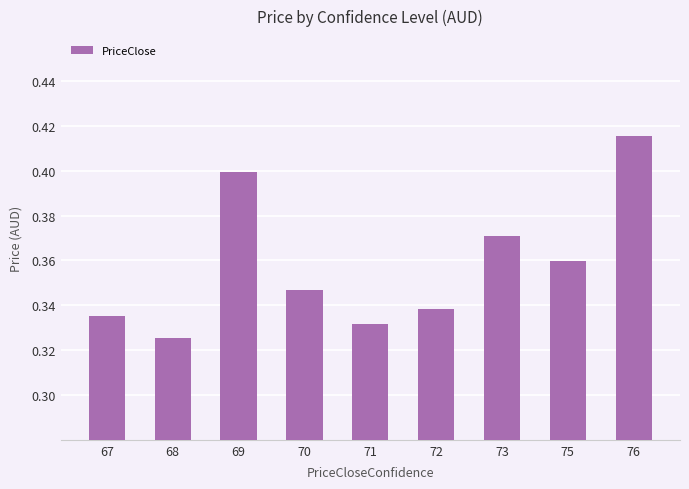

Between 73 and 67, which is larger?

73